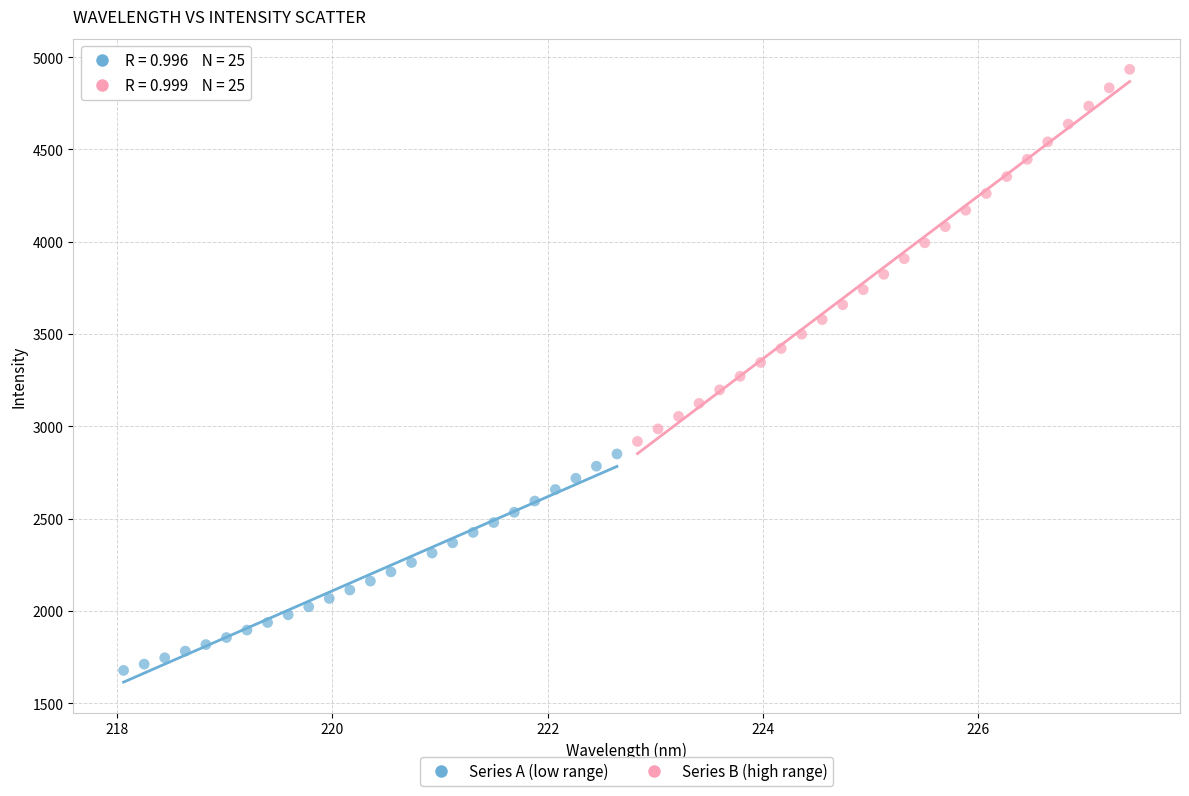

Which series reaches the maximum Y coordinate?

Series B (high range)